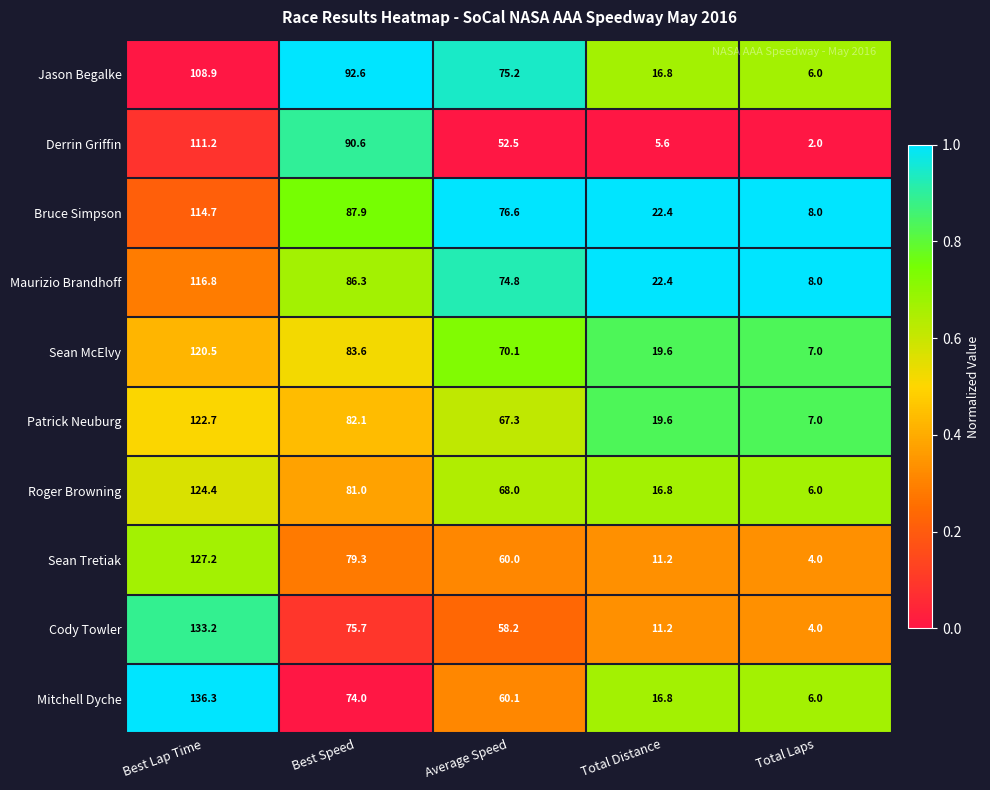

The Cody Towler series shows 58.2 at Average Speed. True or false?

True